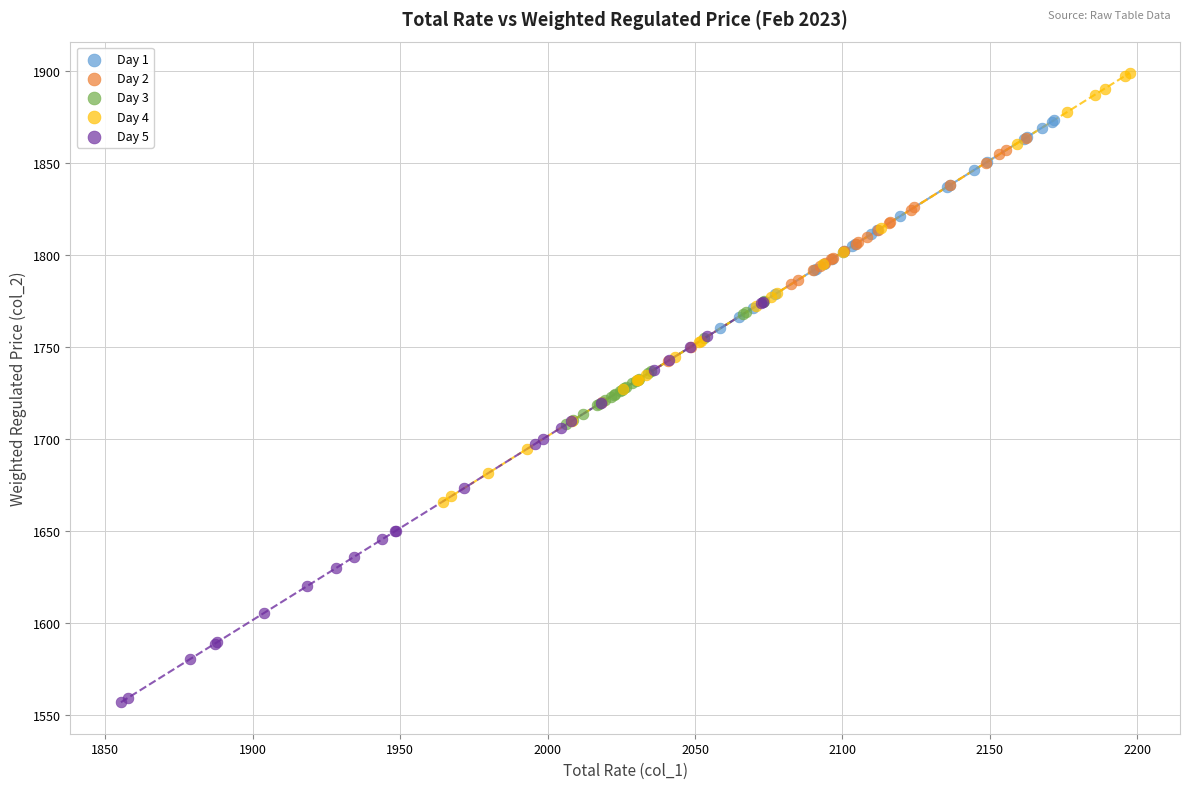

Which series reaches the maximum Y coordinate?

Day 4